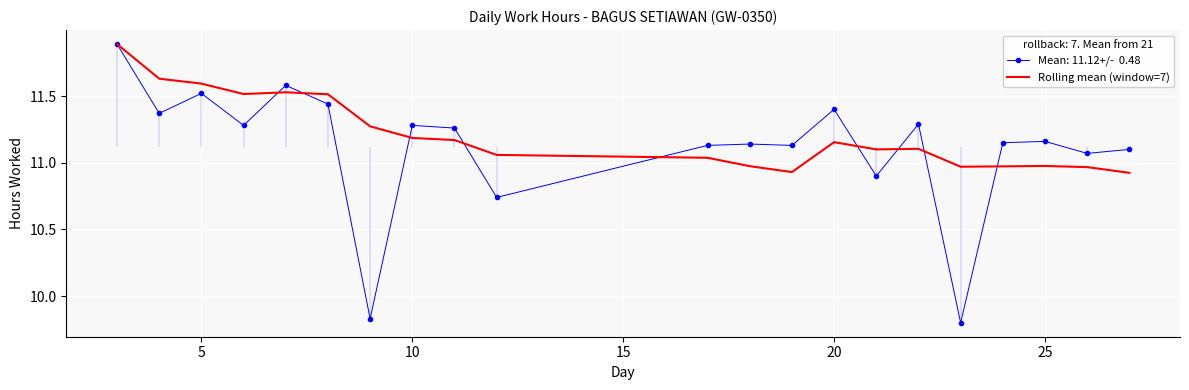

What is the maximum value shown in the chart?

11.9